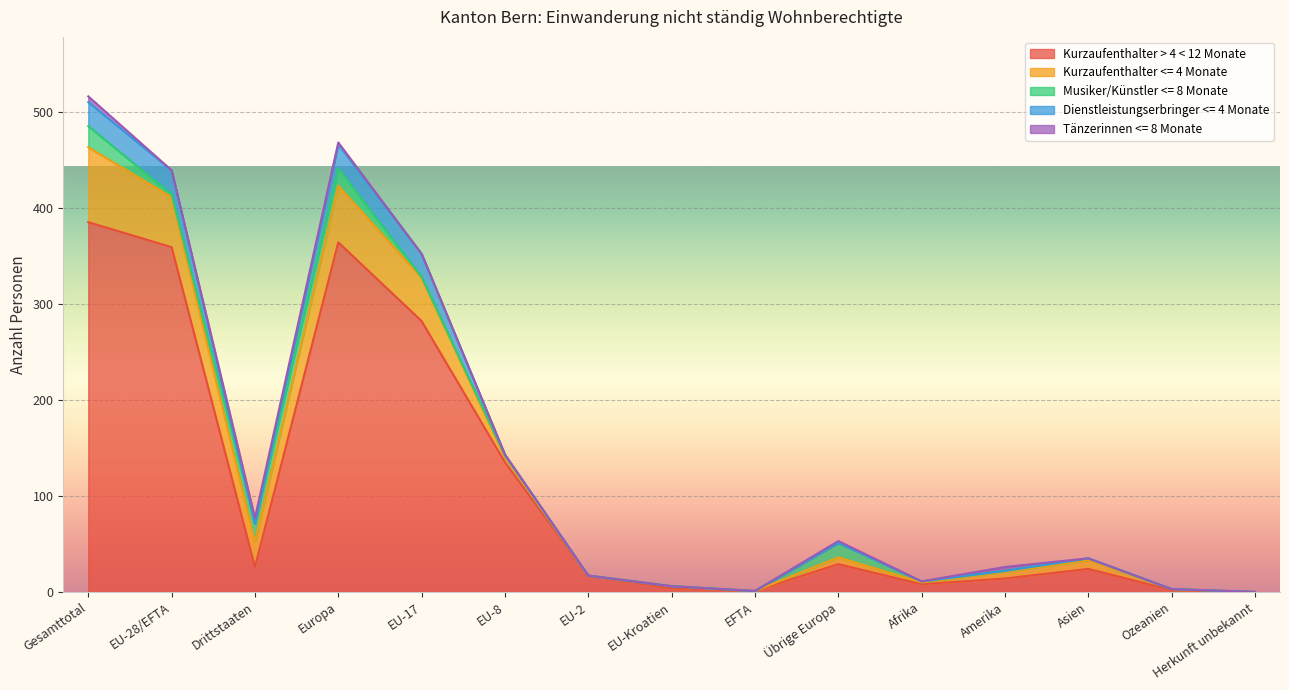

How many categories are shown in the chart?

15